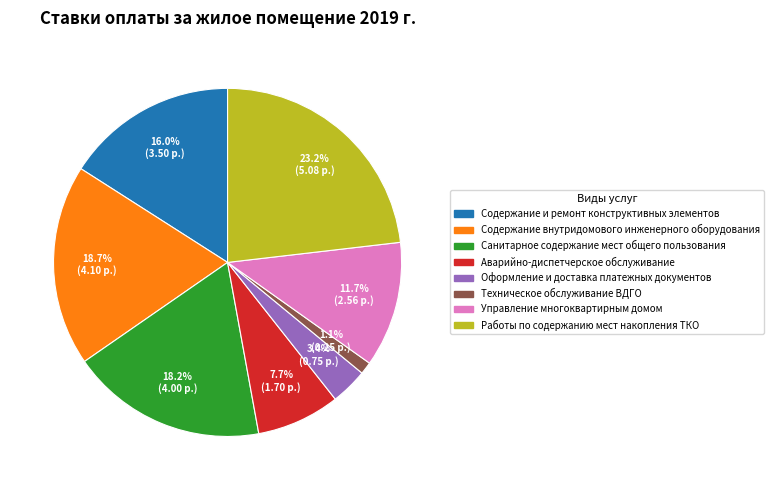

Which slice is the largest?

Работы по содержанию мест накопления ТКО